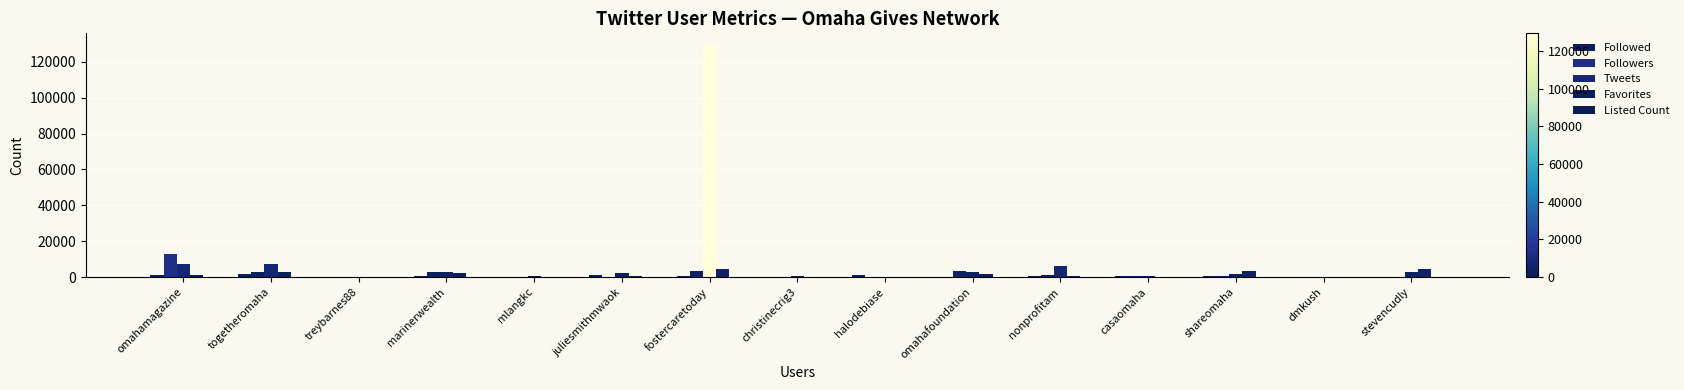

How many groups of bars are there?

15